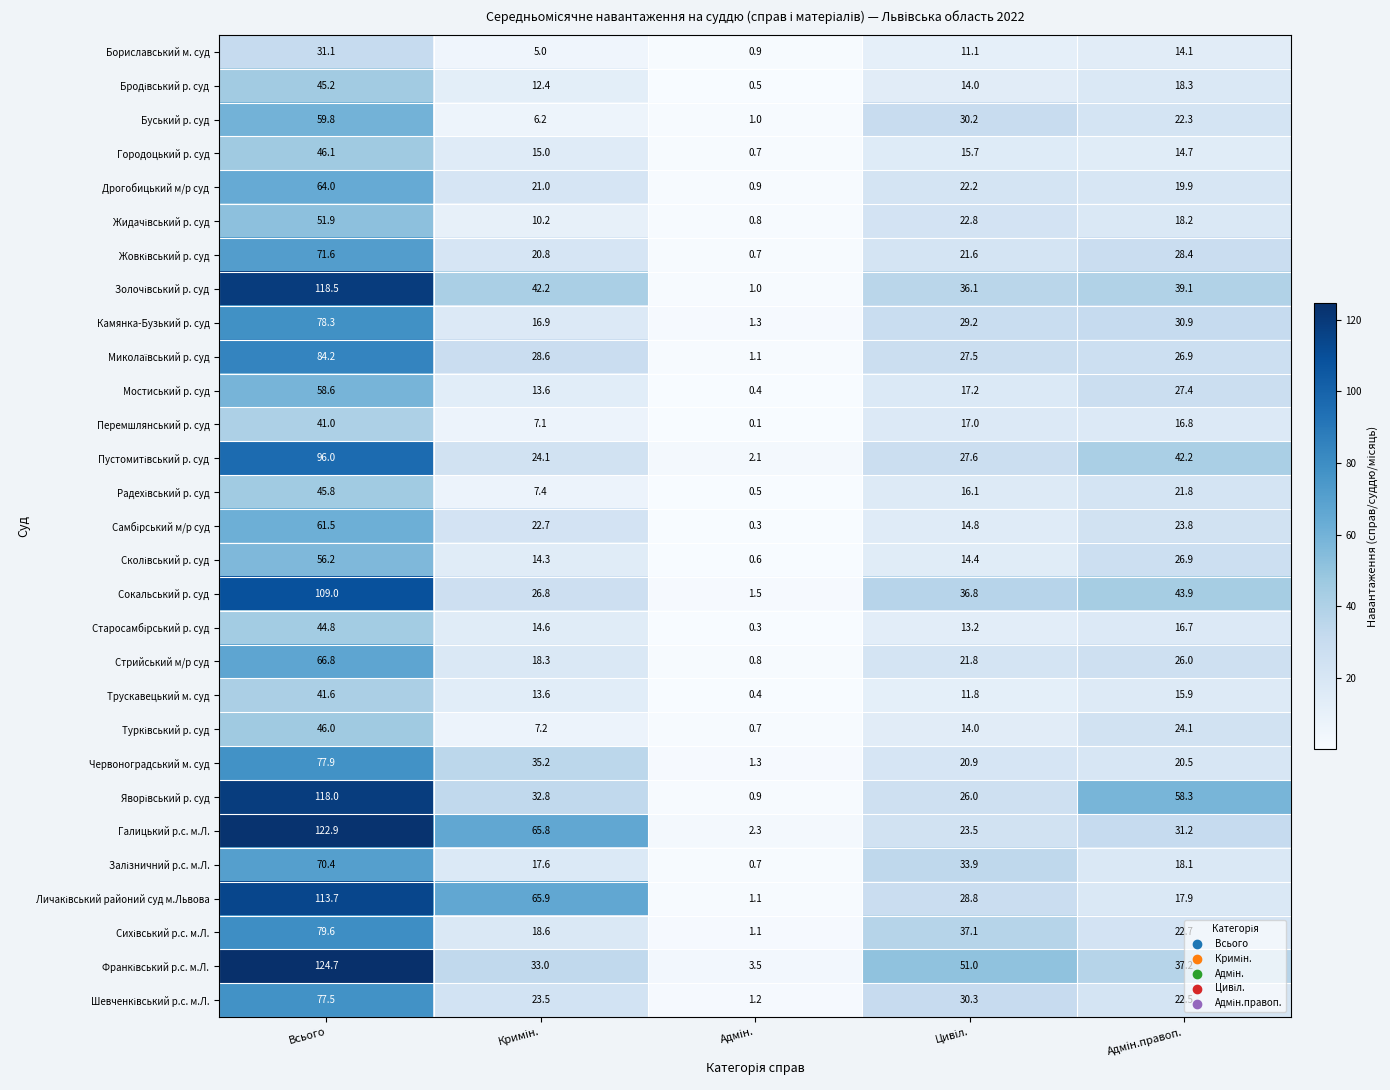

What is the difference between the maximum and second lowest values in the Сокальський р. суд series?

82.2